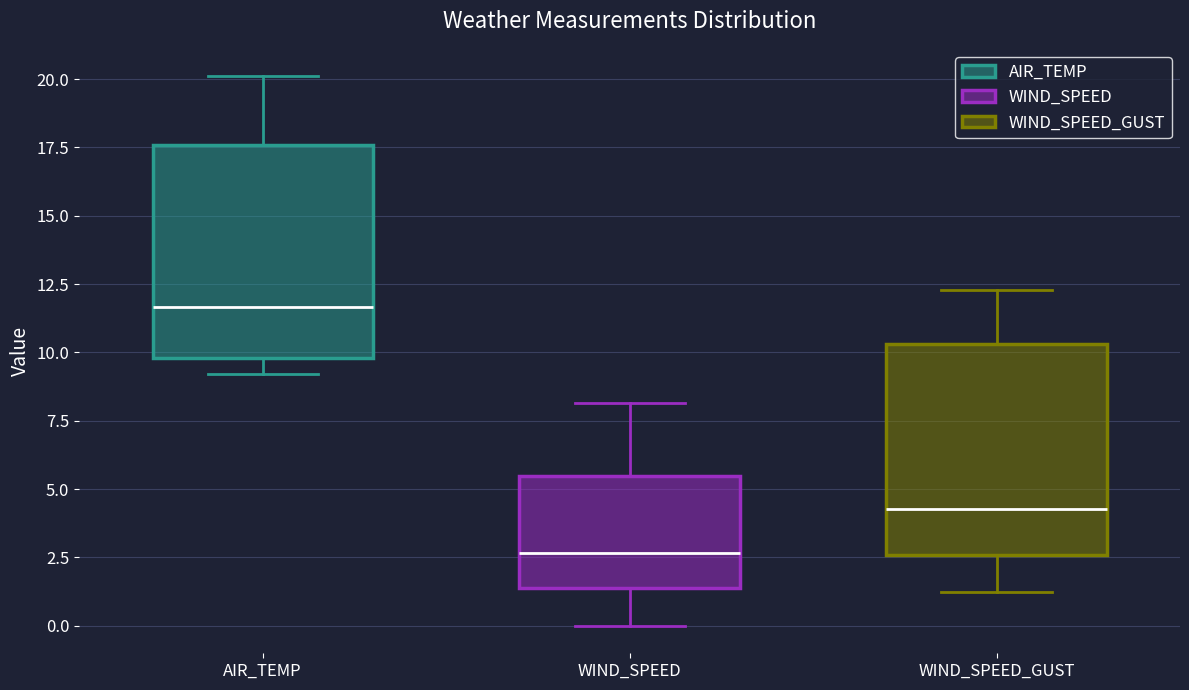

Where does the lower whisker of the box for WIND_SPEED_GUST end on the y-axis? The values are not printed on the chart, so give them approximately, as read against the axis.

1.0